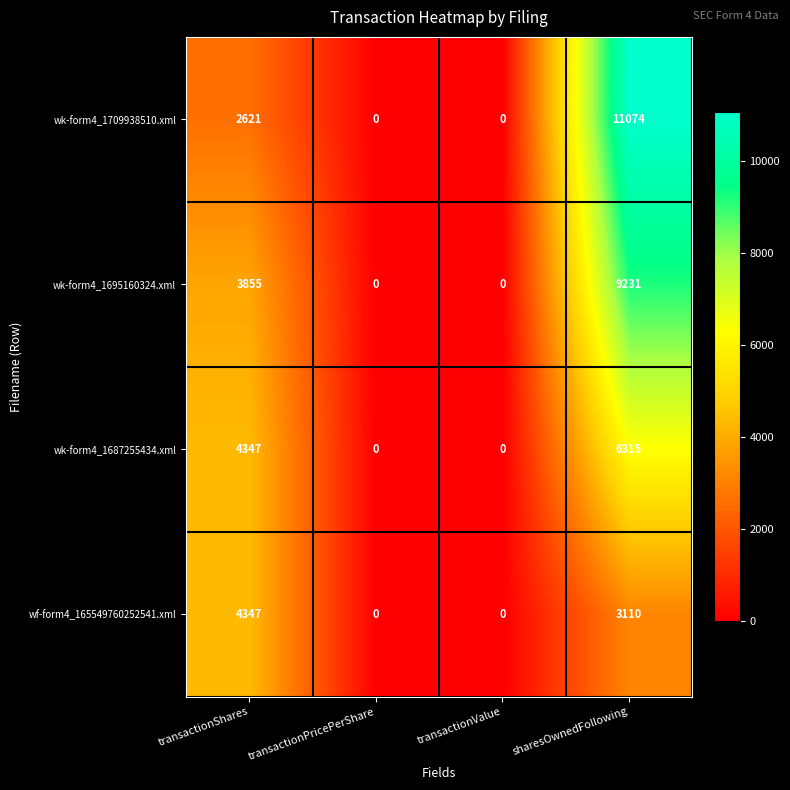

How many series are shown in this chart?

4